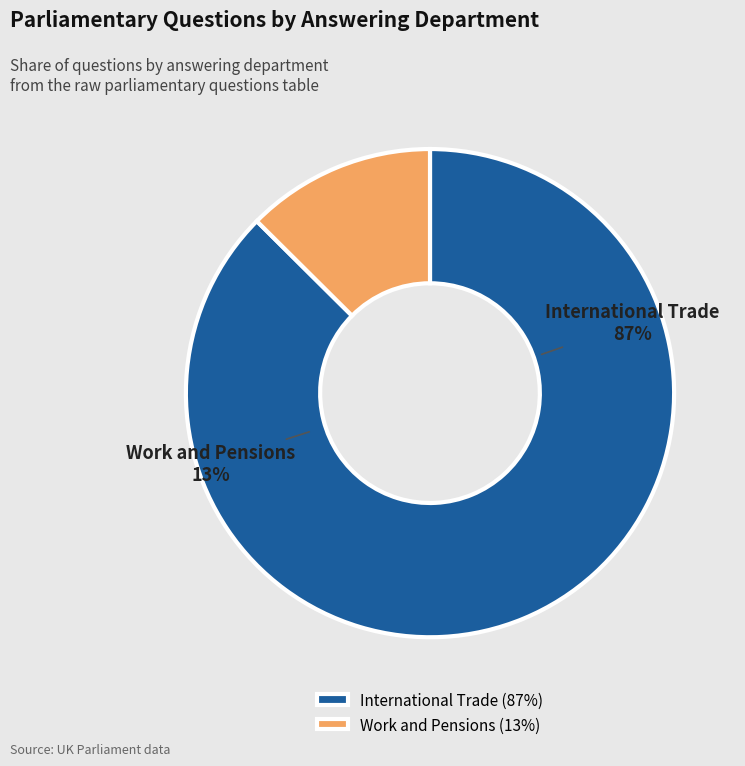

How many segments does this pie chart have?

2